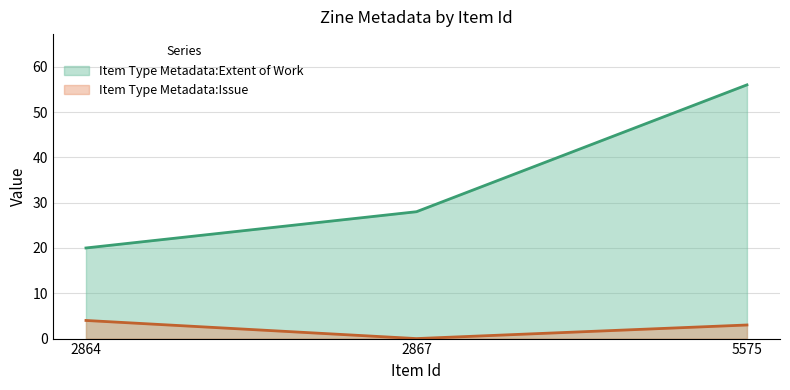

Reading right to left, list all the values displayed in this chart.

Item Type Metadata:Extent of Work: 5575=56	2867=28	2864=20
Item Type Metadata:Issue: 5575=3	2867=0	2864=4